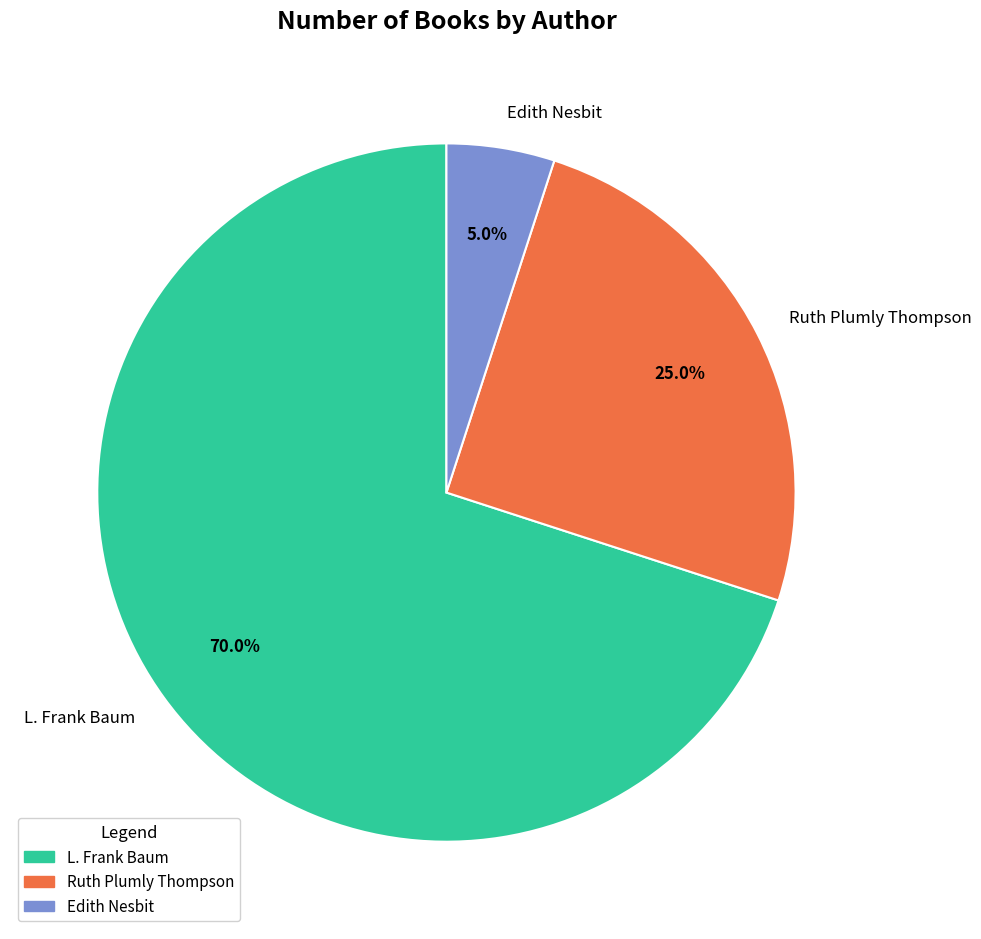

Rank the categories by value from highest to lowest.

L. Frank Baum, Ruth Plumly Thompson, Edith Nesbit